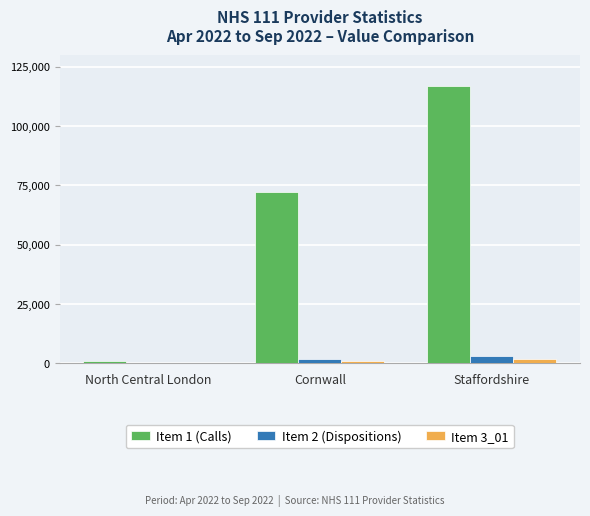

What is the sum of all Item 1 (Calls) values?

189602